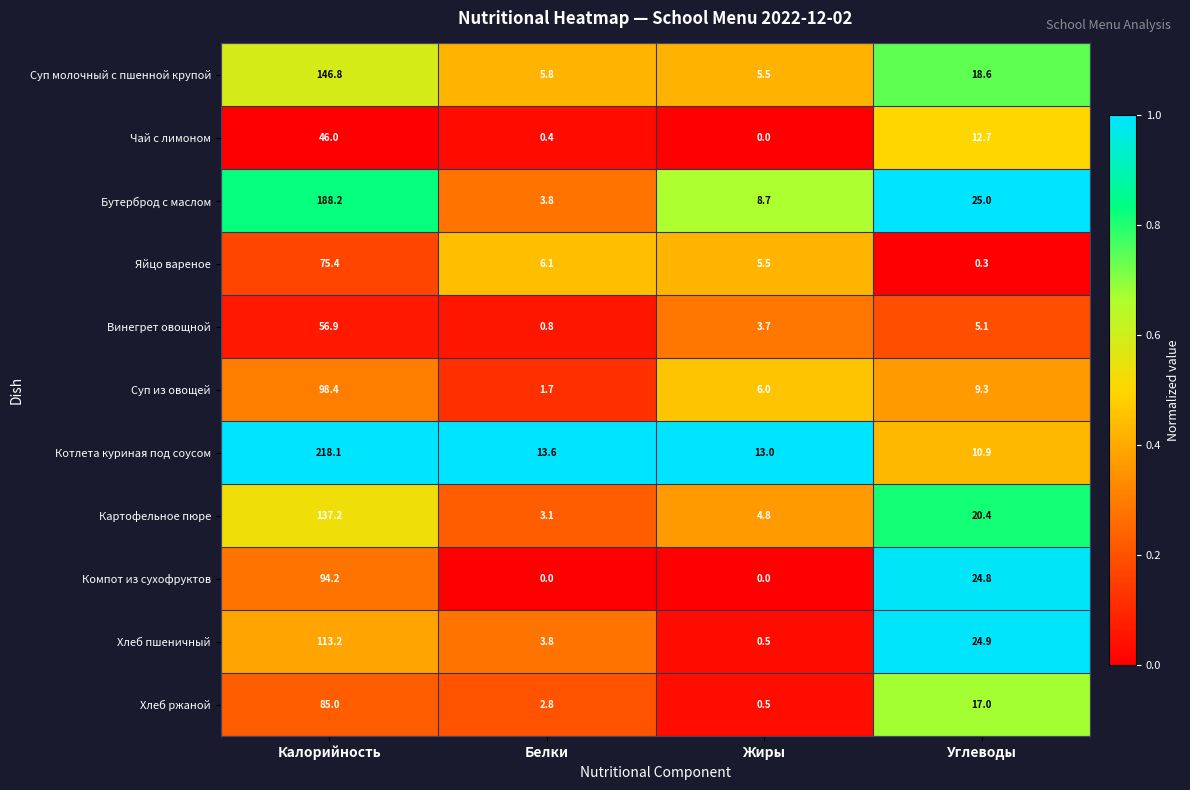

Which series has the largest total across all categories?

Котлета куриная под соусом